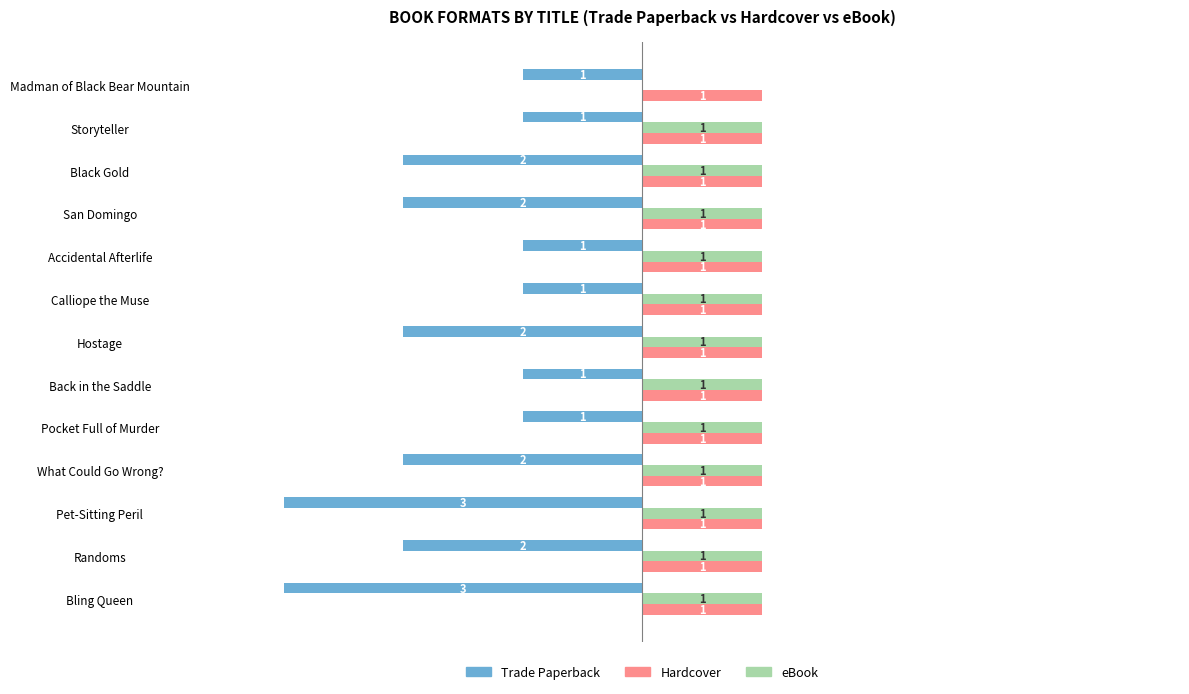

Which series changed the most between Bling Queen and Calliope the Muse?

Trade Paperback